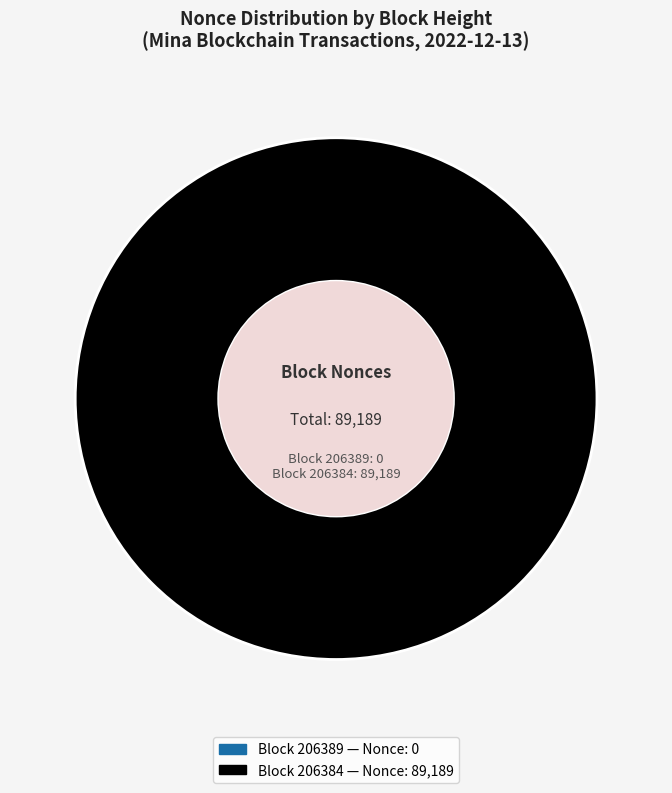

Does 206389 represent more than half of the total?

No